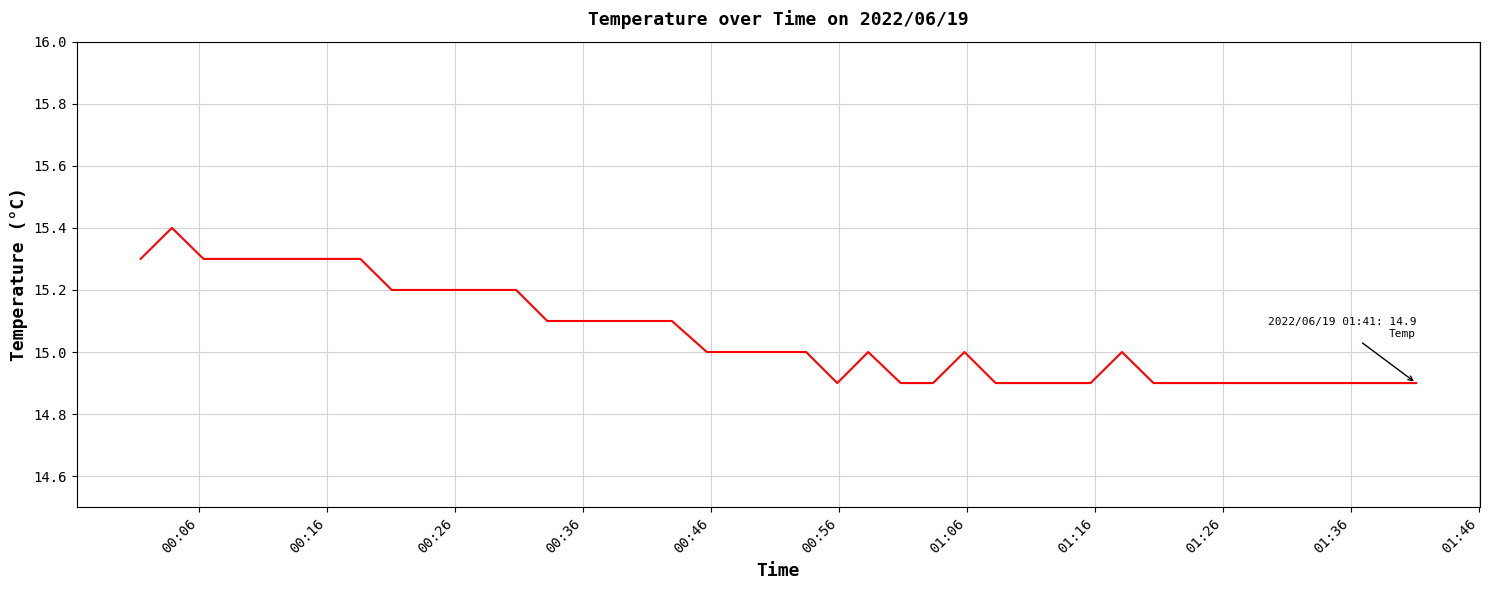

What is the greatest value displayed?

15.4